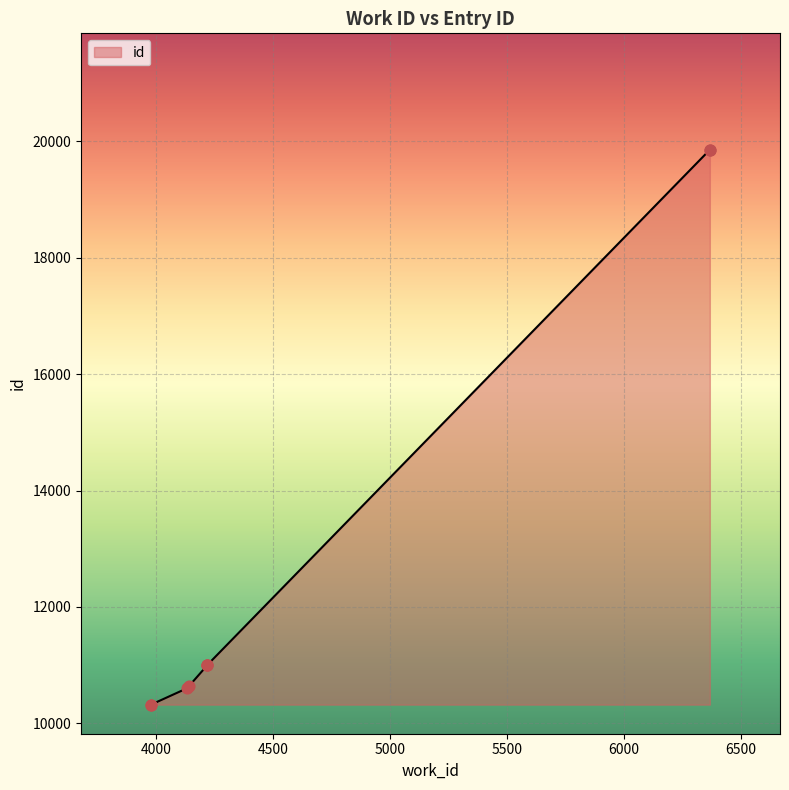

What is the change in value from 3978 to 6366?

+9537